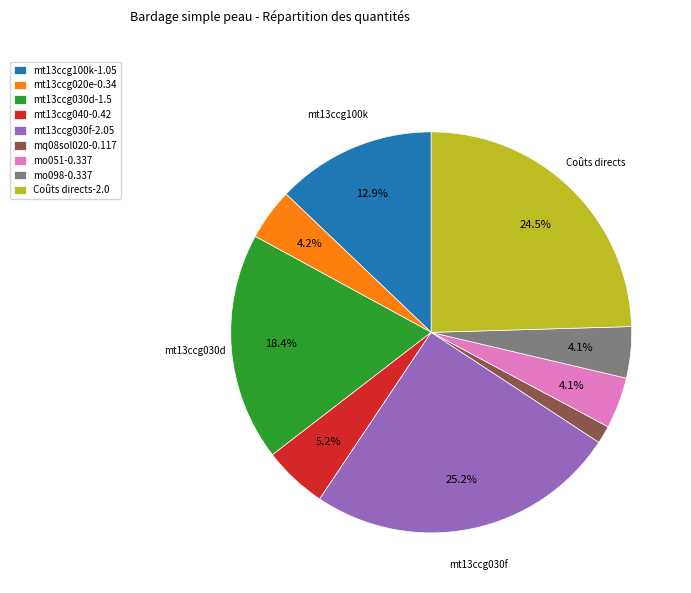

Does mt13ccg040 represent more than half of the total?

No